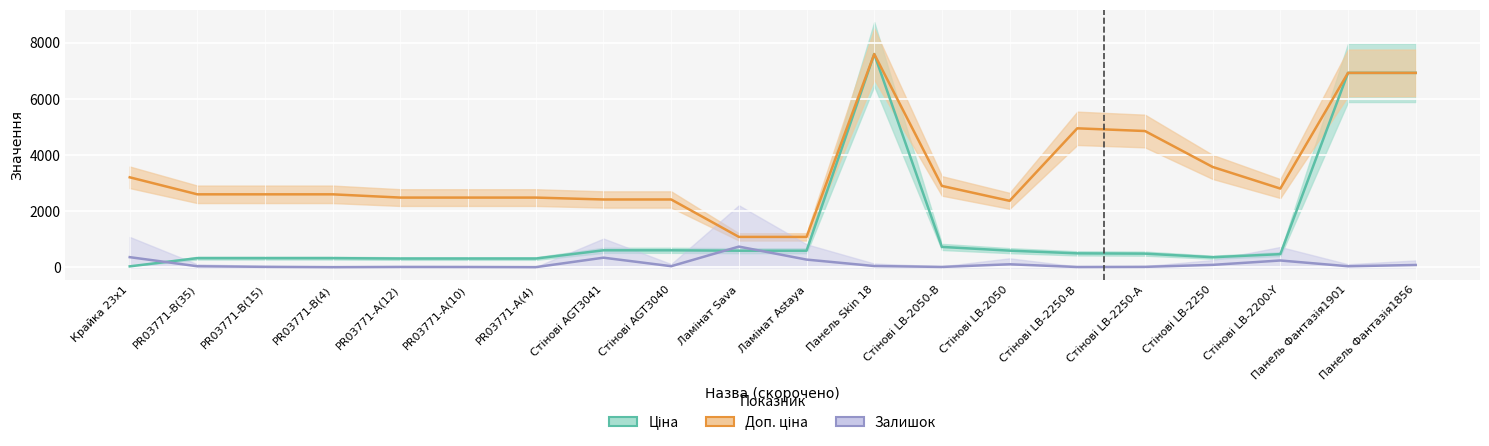

What is the minimum value shown in the chart?

4.0